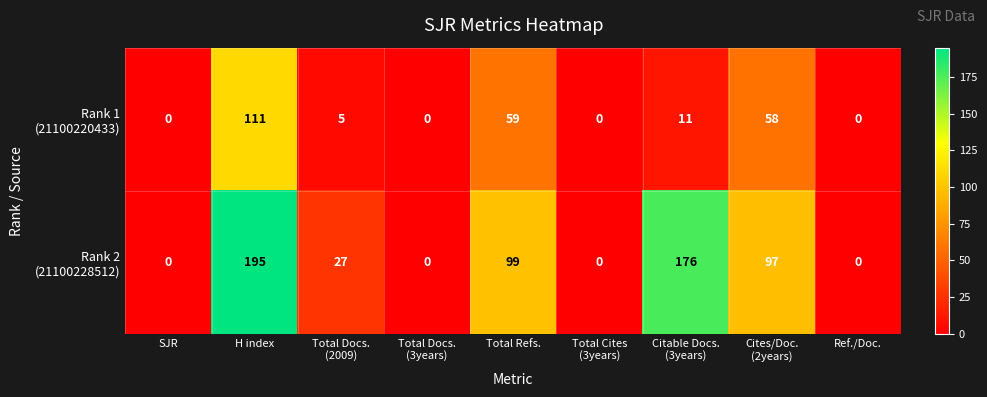

At which category does the chart reach its peak across all series?

H index